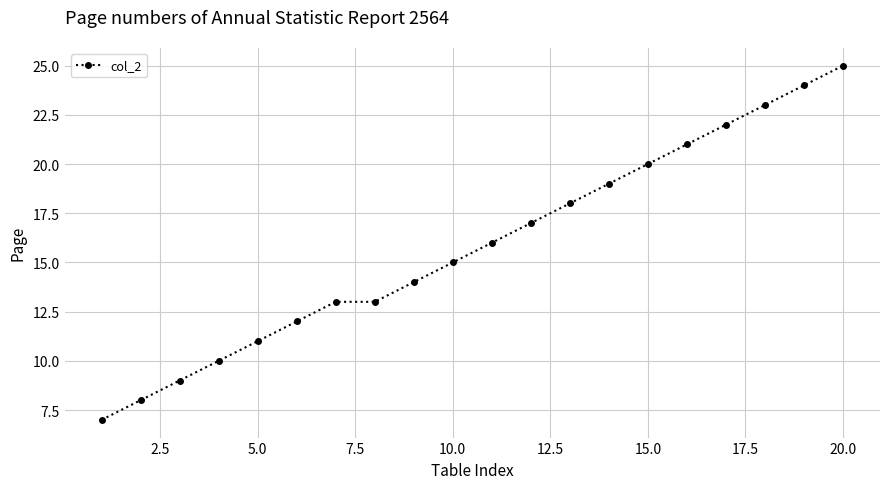

What is the difference between the maximum and second lowest values?

17